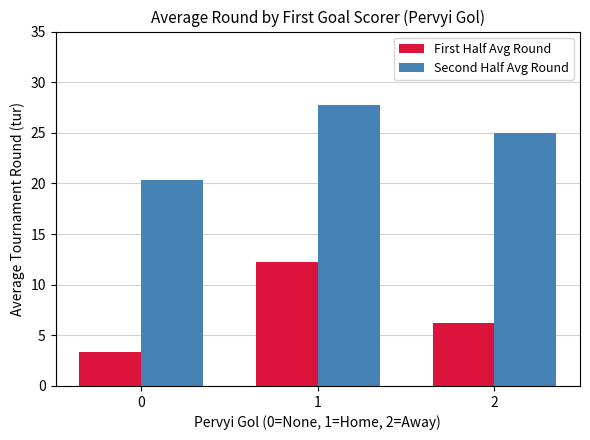

What are all the series names shown in the legend?

First Half Avg Round, Second Half Avg Round